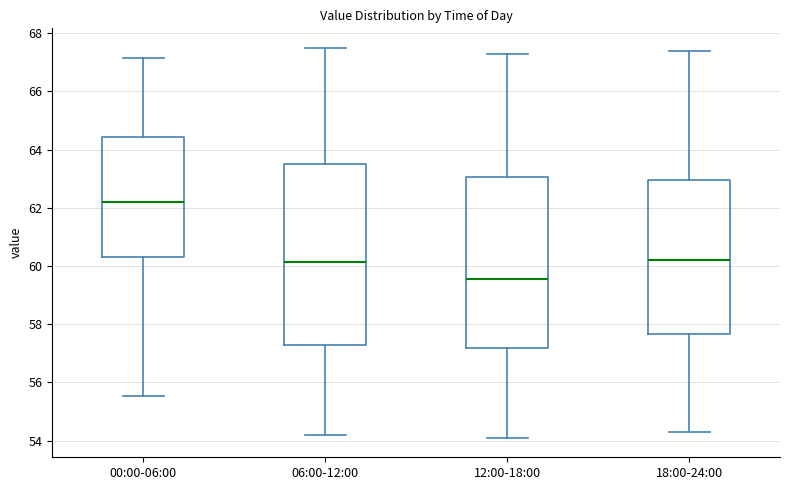

Reading left to right, transcribe this box plot: for each box, give where its median line is, the range the box spans, and where its two whiskers end, as read against the y-axis. The values are not printed on the chart, so give them approximately, as read against the axis.

00:00-06:00: median 62.2, box 60.4 to 64.4, whiskers 55.6 to 67.2
06:00-12:00: median 60.2, box 57.2 to 63.6, whiskers 54.2 to 67.6
12:00-18:00: median 59.6, box 57.2 to 63.0, whiskers 54.2 to 67.4
18:00-24:00: median 60.2, box 57.6 to 63.0, whiskers 54.4 to 67.4